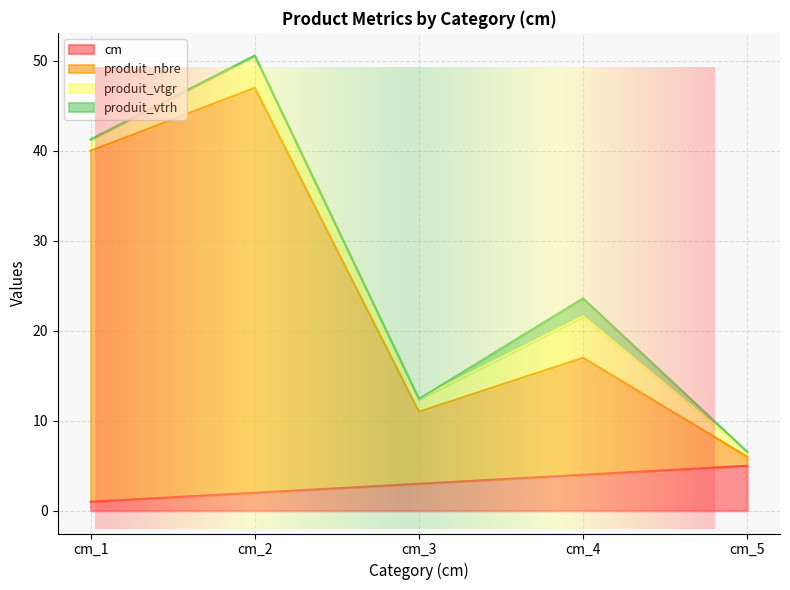

What is the value of the cm point at the 1st from the left?

1